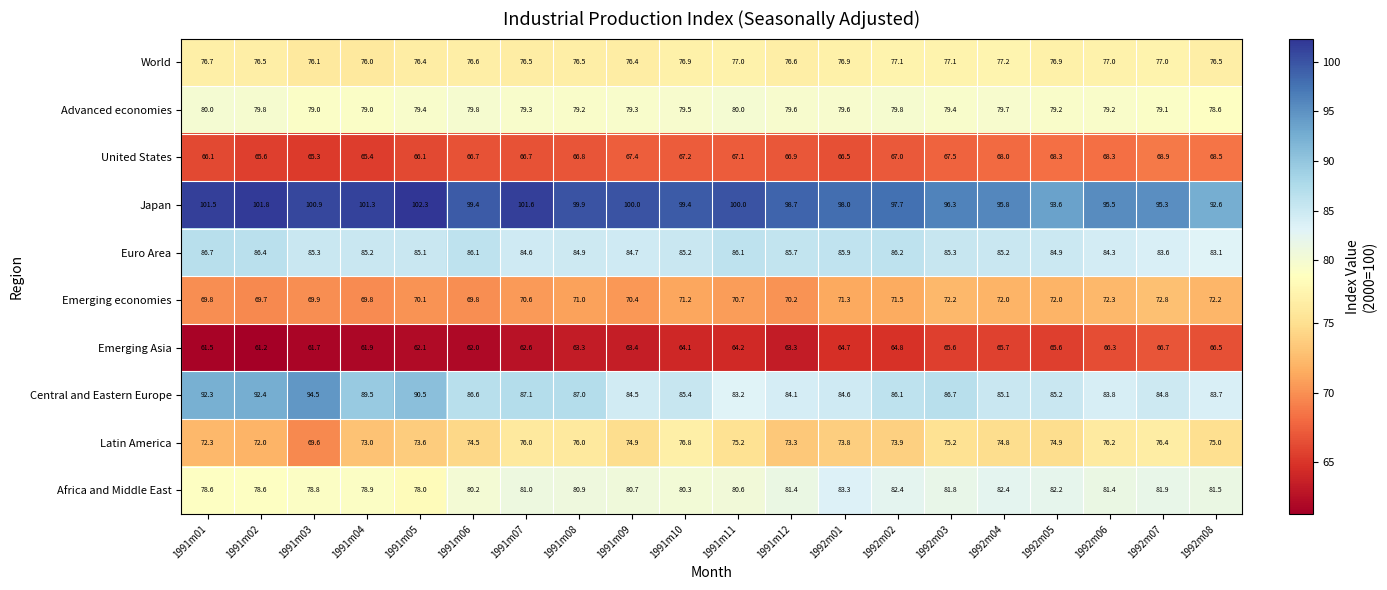

Between 1991m05 and 1992m01, which series saw the biggest shift?

Central and Eastern Europe